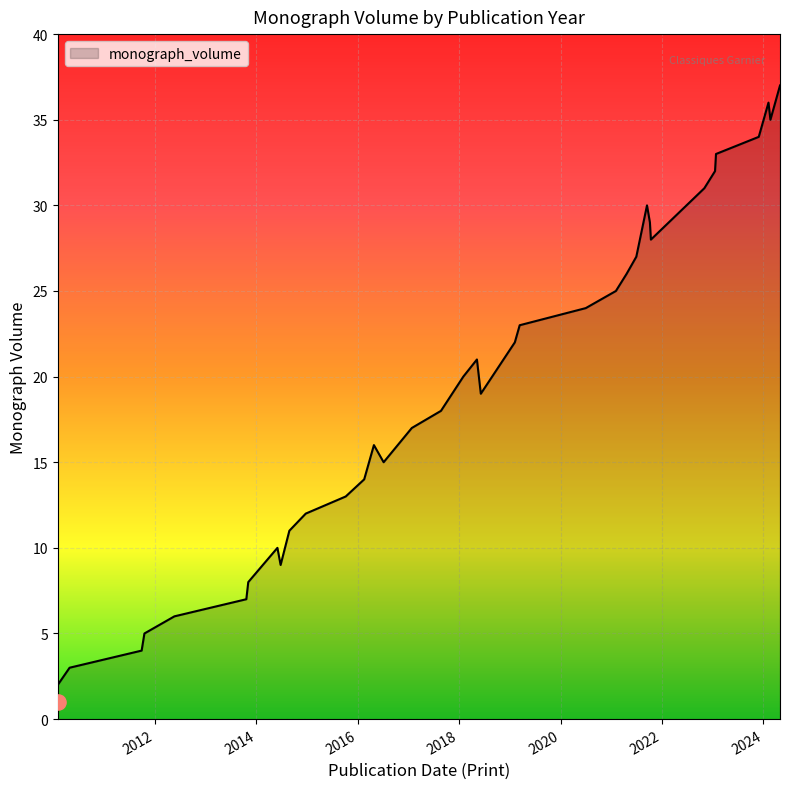

Which has a higher value, 2022-11-02 or 2014-06-02?

2022-11-02